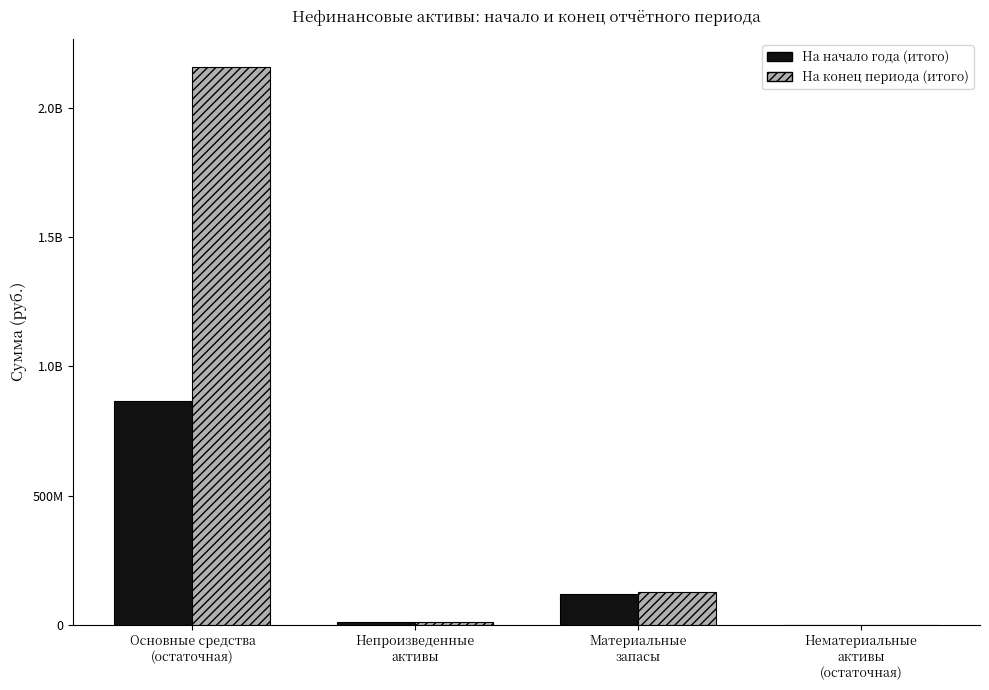

Does the chart contain stacked bars?

No